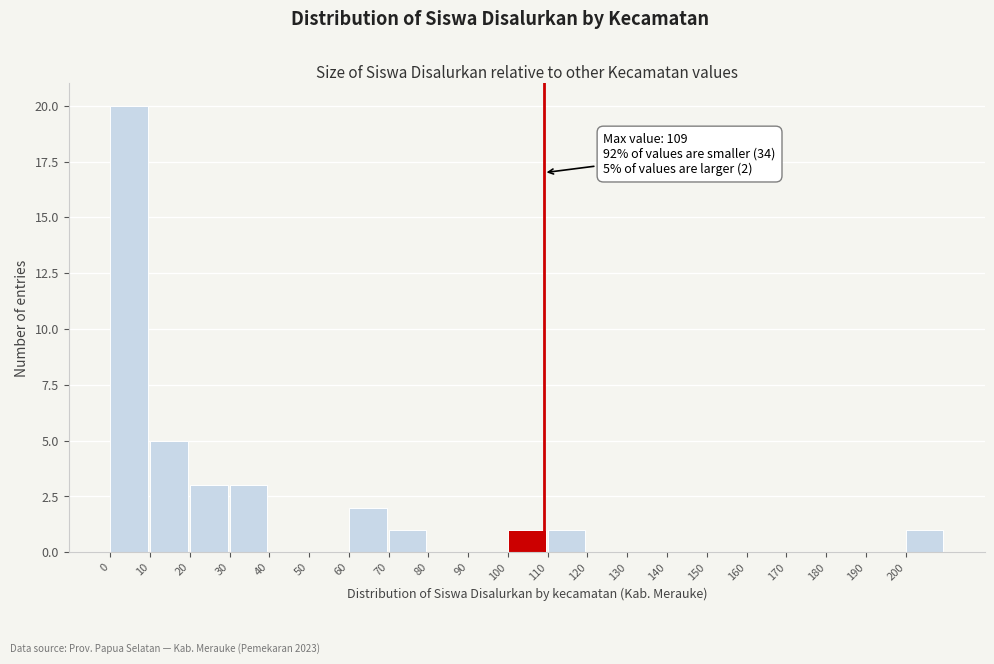

Which range on the x-axis has the tallest bar?

0 to 10